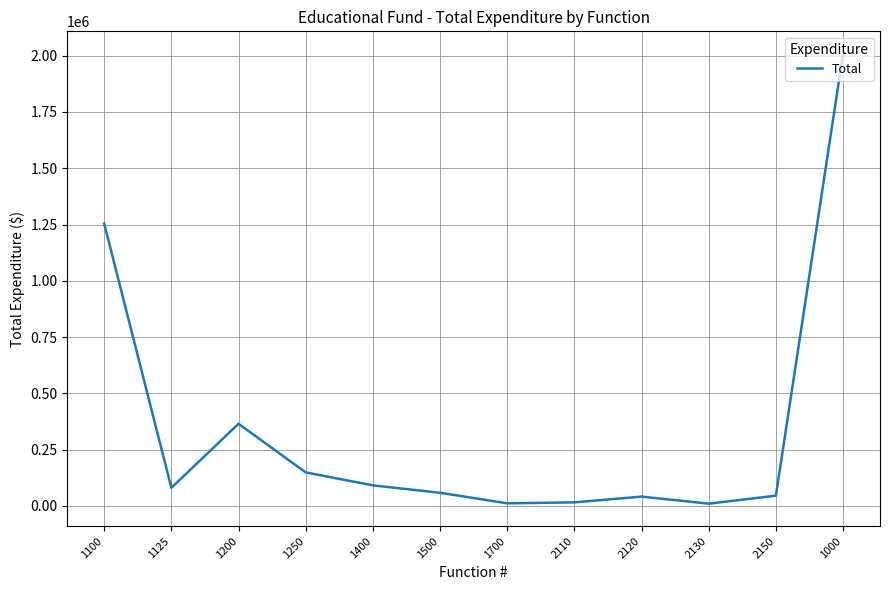

What is the greatest value displayed?

2008350